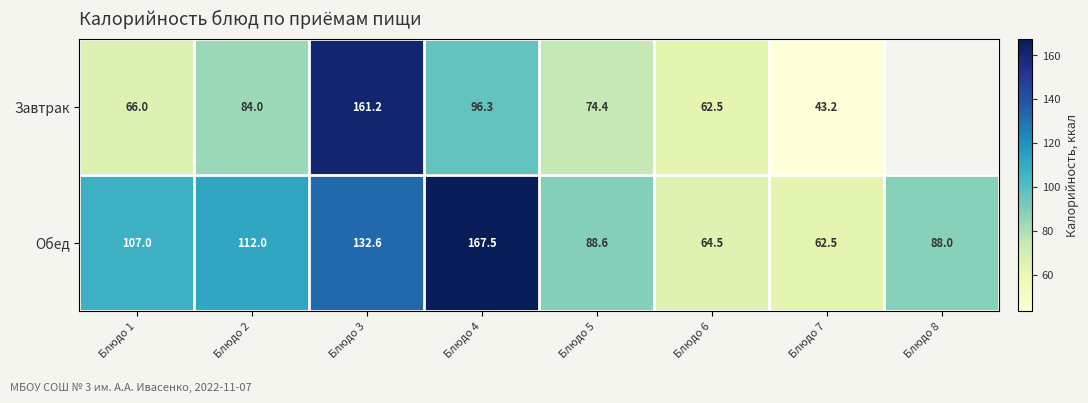

At which category is the sum across all series the highest?

Блюдо 3